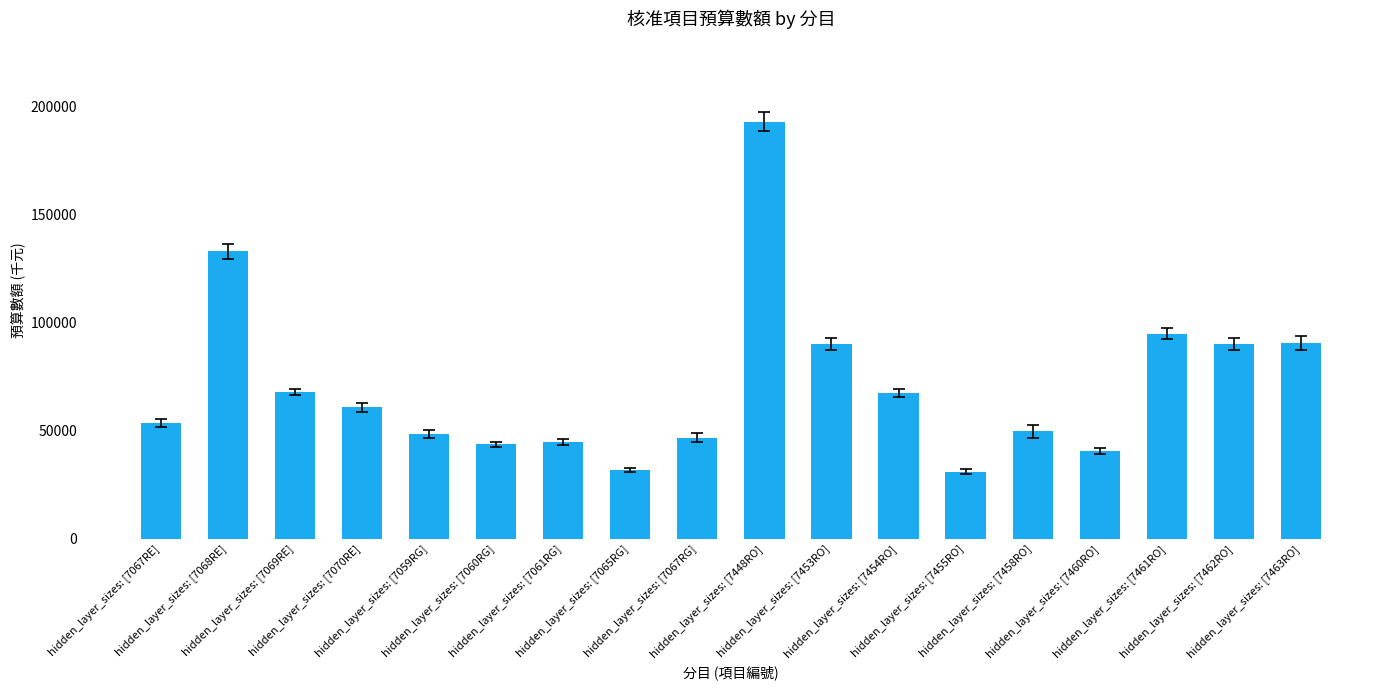

Does the chart contain stacked bars?

No